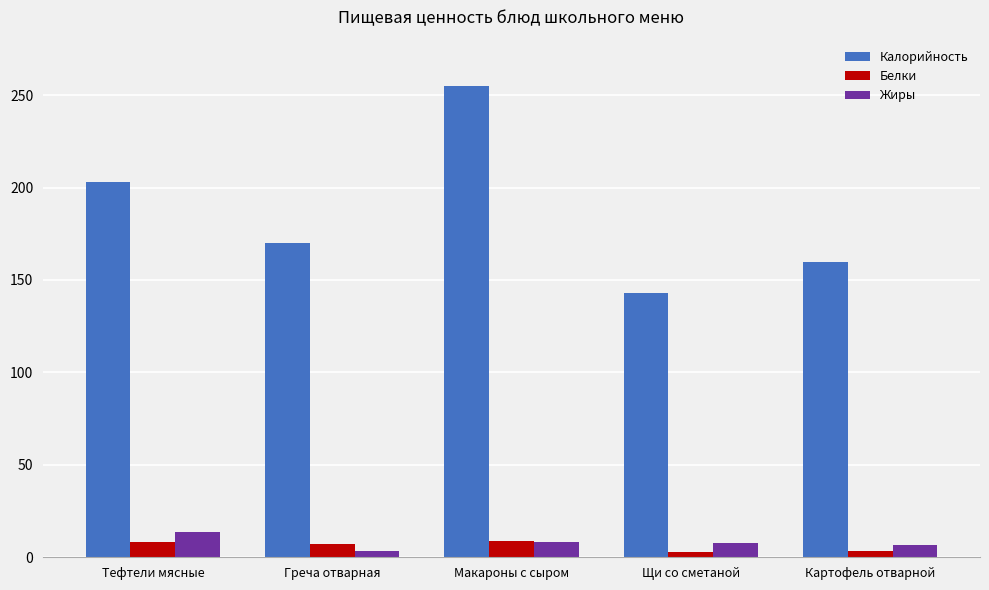

What is the greatest value displayed?

255.0